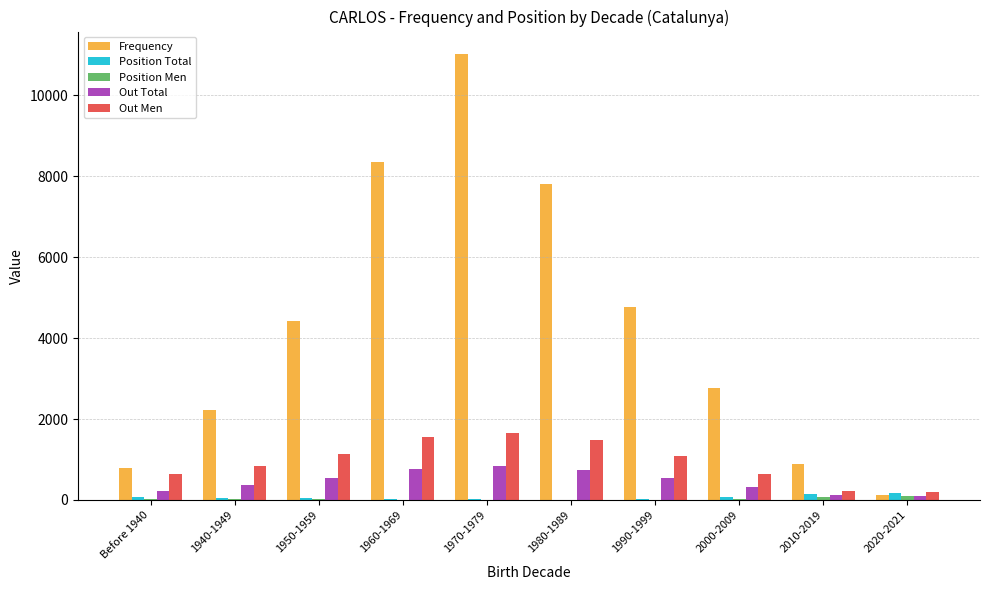

Between 1970-1979 and 2010-2019, which series saw the biggest shift?

Frequency